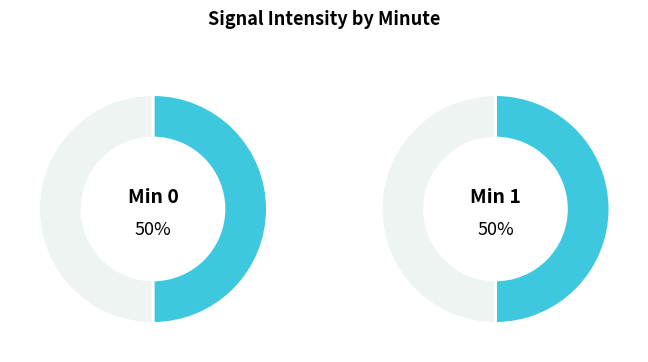

The 34 slice represents 1% of the pie. True or false?

False